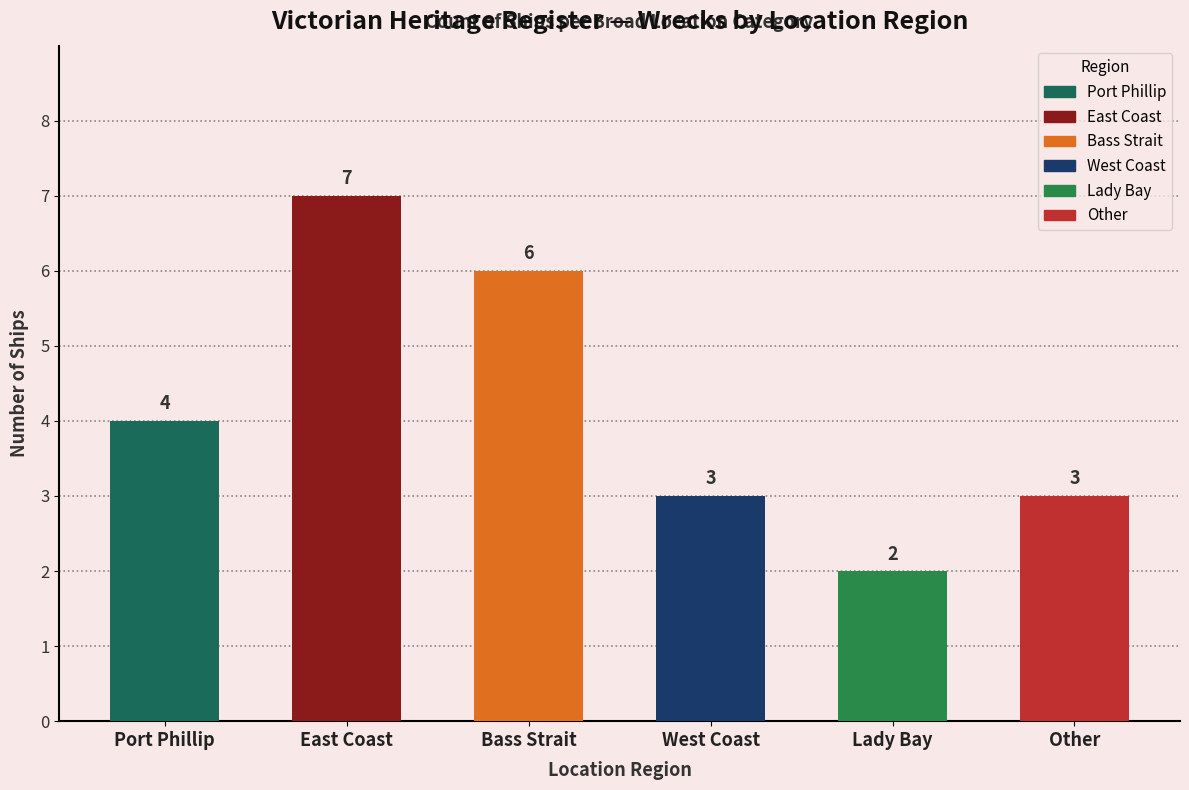

What is the change in value from Port Phillip to Bass Strait?

+2